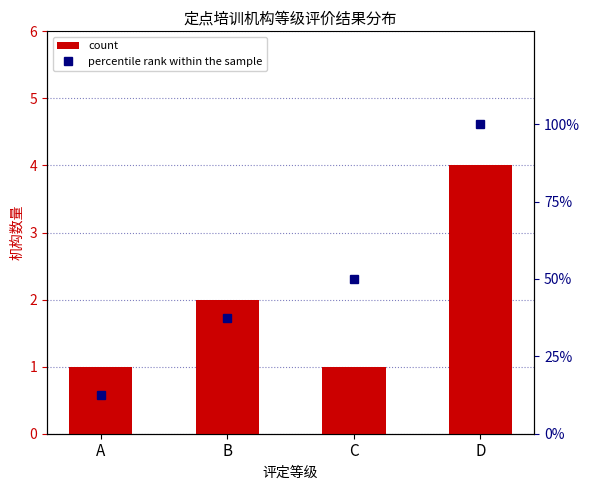

How many categories are shown in the chart?

4